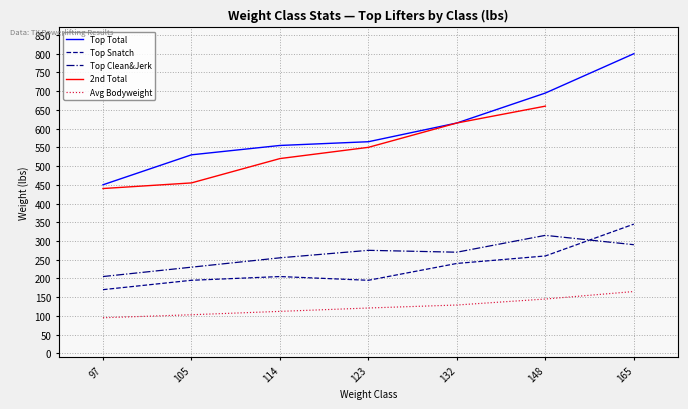

The value of Top Clean&Jerk at 148 is 315. True or false?

True